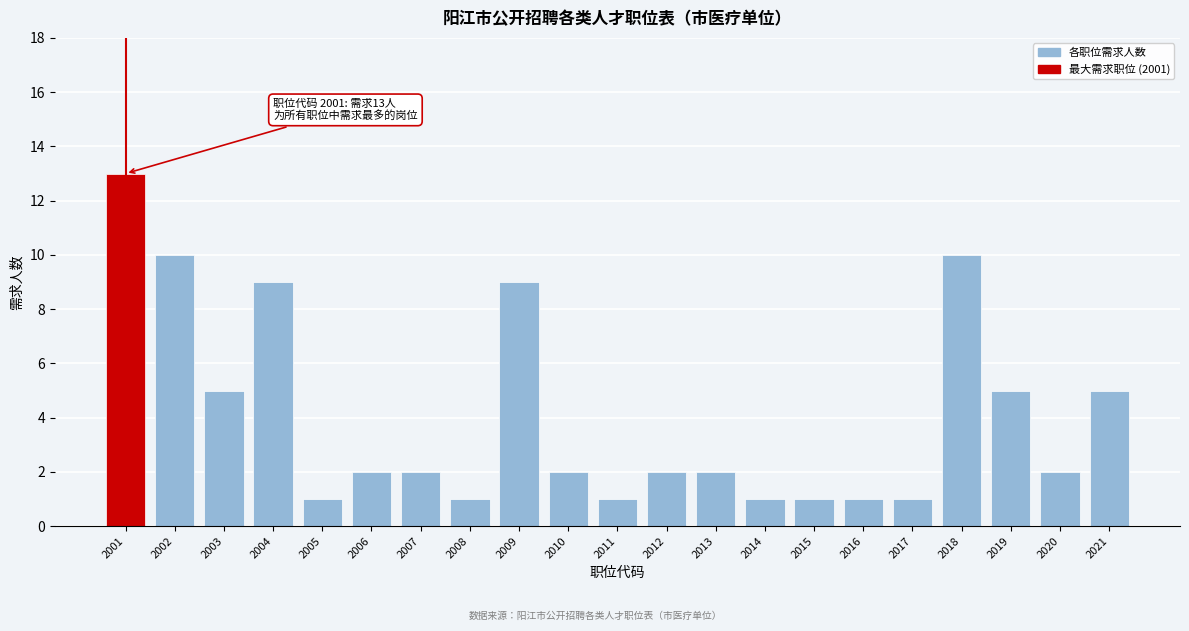

Reading right to left, transcribe all the data shown in this chart.

2021=5	2020=2	2019=5	2018=10	2017=1	2016=1	2015=1	2014=1	2013=2	2012=2	2011=1	2010=2	2009=9	2008=1	2007=2	2006=2	2005=1	2004=9	2003=5	2002=10	2001=13